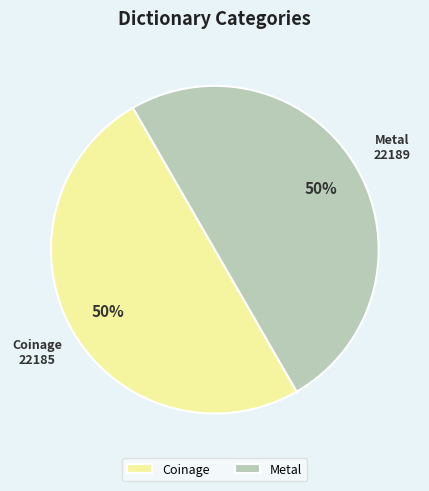

Approximately how many times larger is the value at Coinage compared to Metal?

1.0